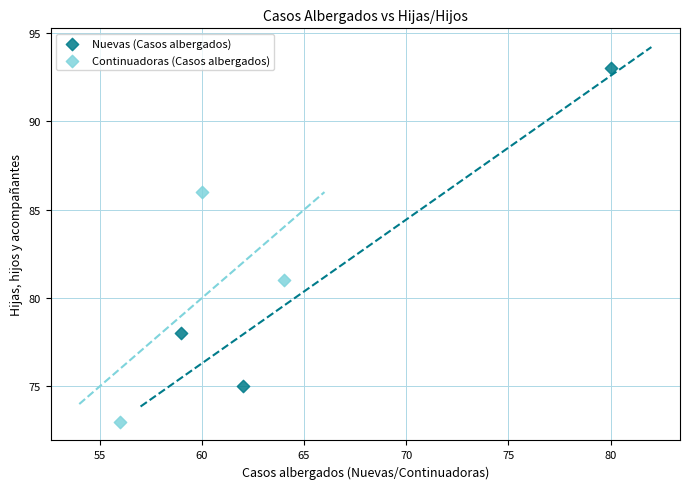

Which series has the widest spread of Y values?

Nuevas (Casos albergados)